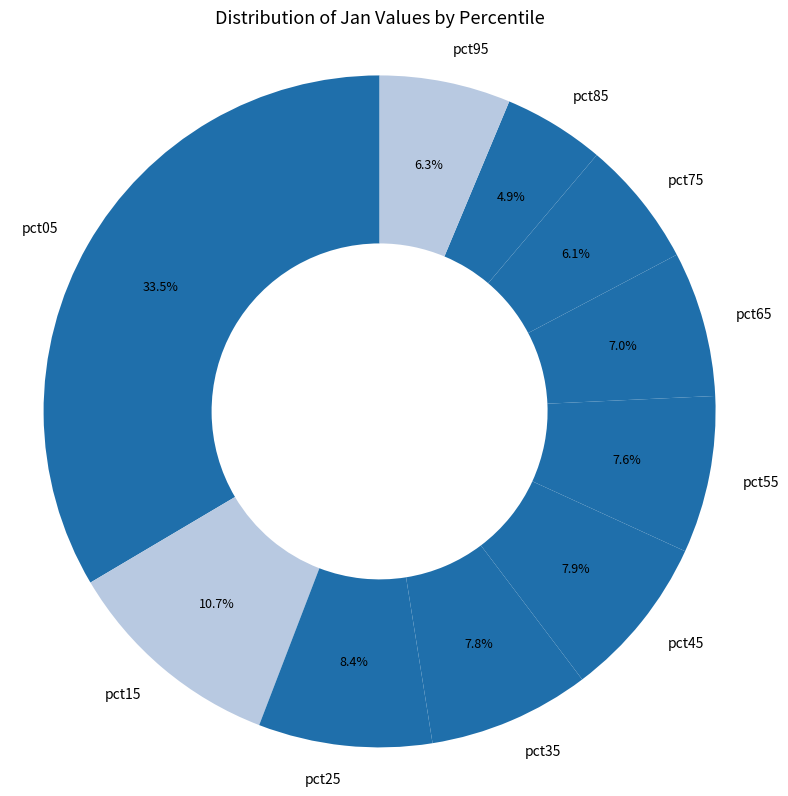

Which slice is the smallest?

pct85